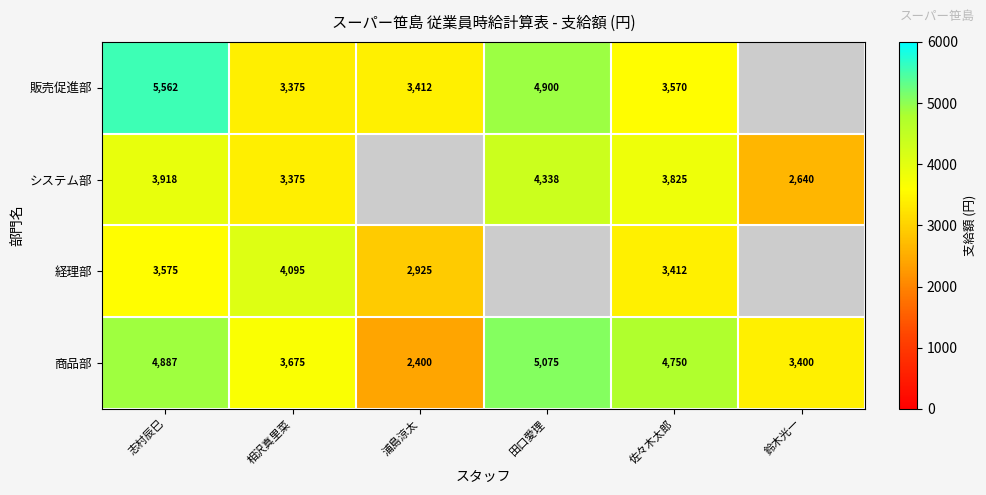

Which category has the lowest value in the 商品部 series?

浦島涼太